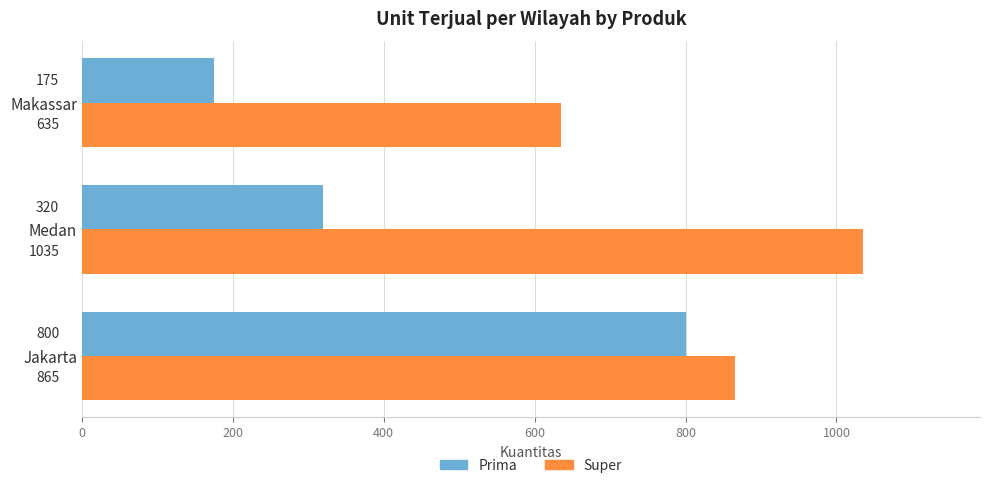

Which series has the widest spread of values?

Prima